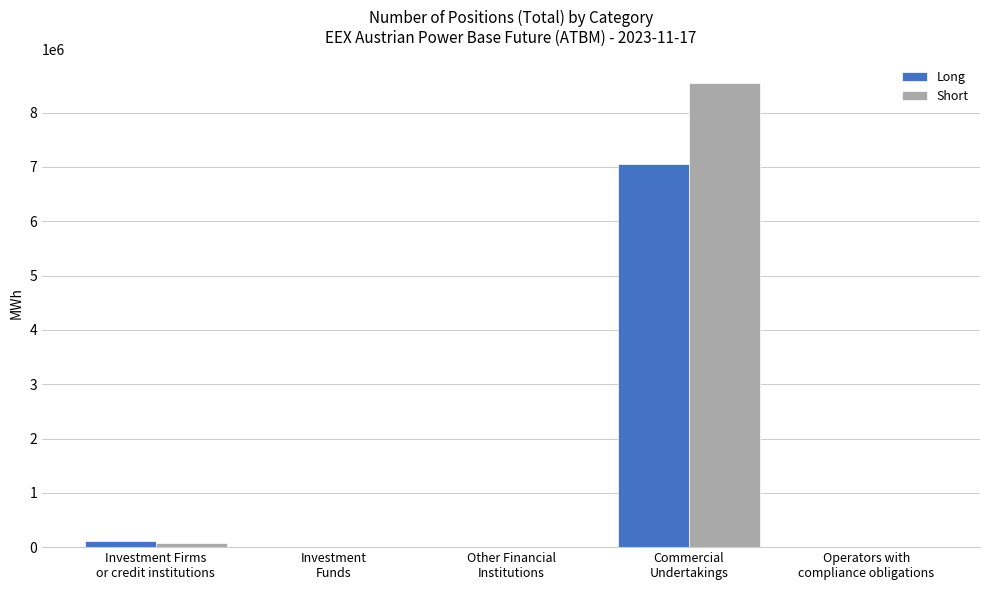

What is the sum of all Long values?

7175399